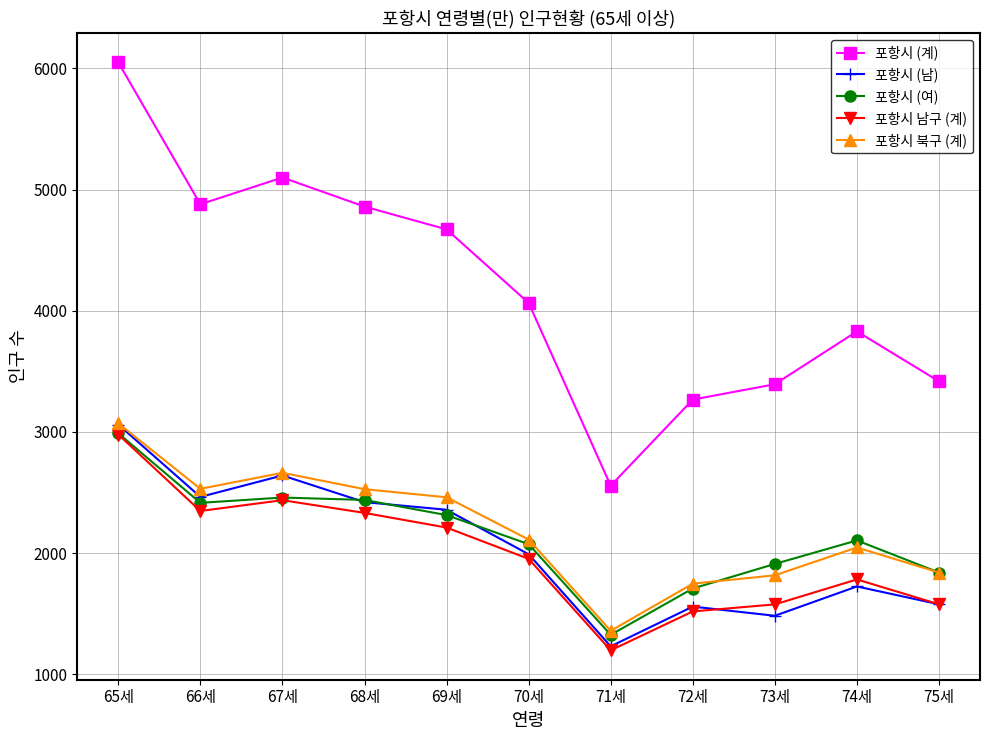

What are all the series names shown in the legend?

포항시 (계), 포항시 (남), 포항시 (여), 포항시 남구 (계), 포항시 북구 (계)